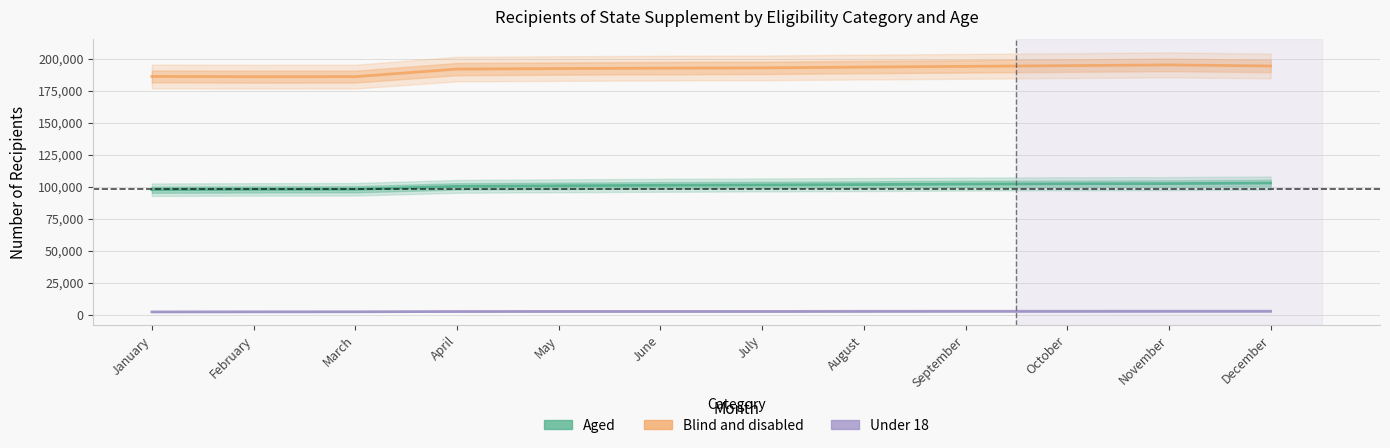

Does the chart have visible grid lines?

Yes